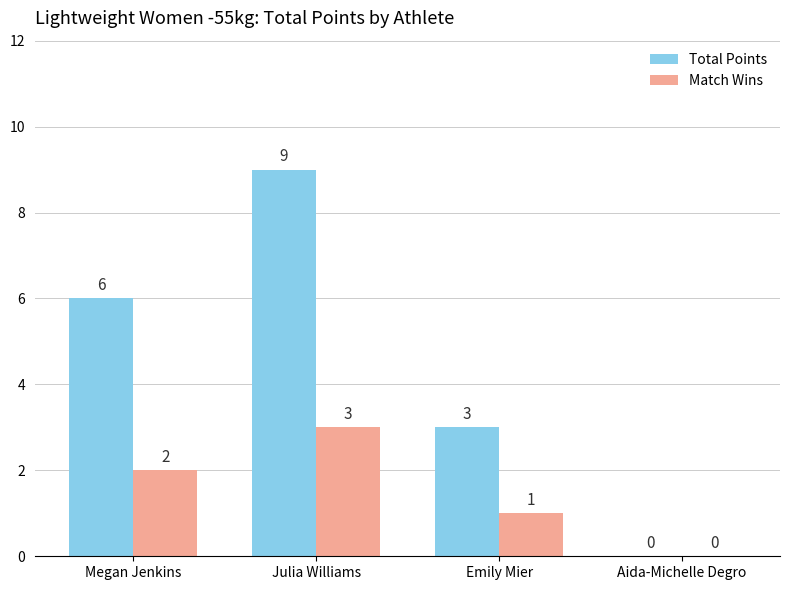

The value of Total Points at Emily Mier is 2. True or false?

False